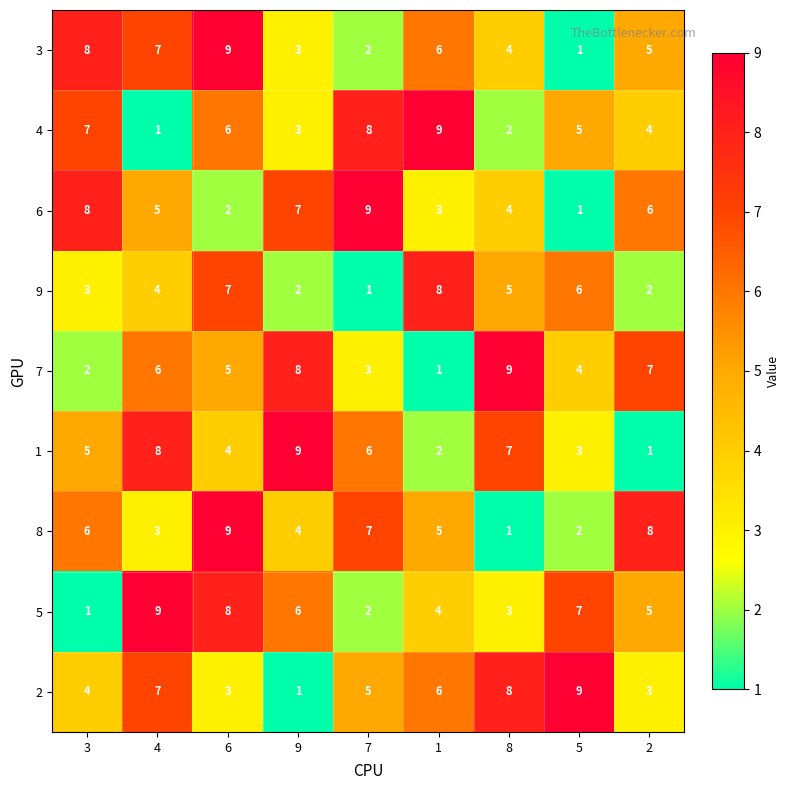

What is the total value across all series at 2?

41